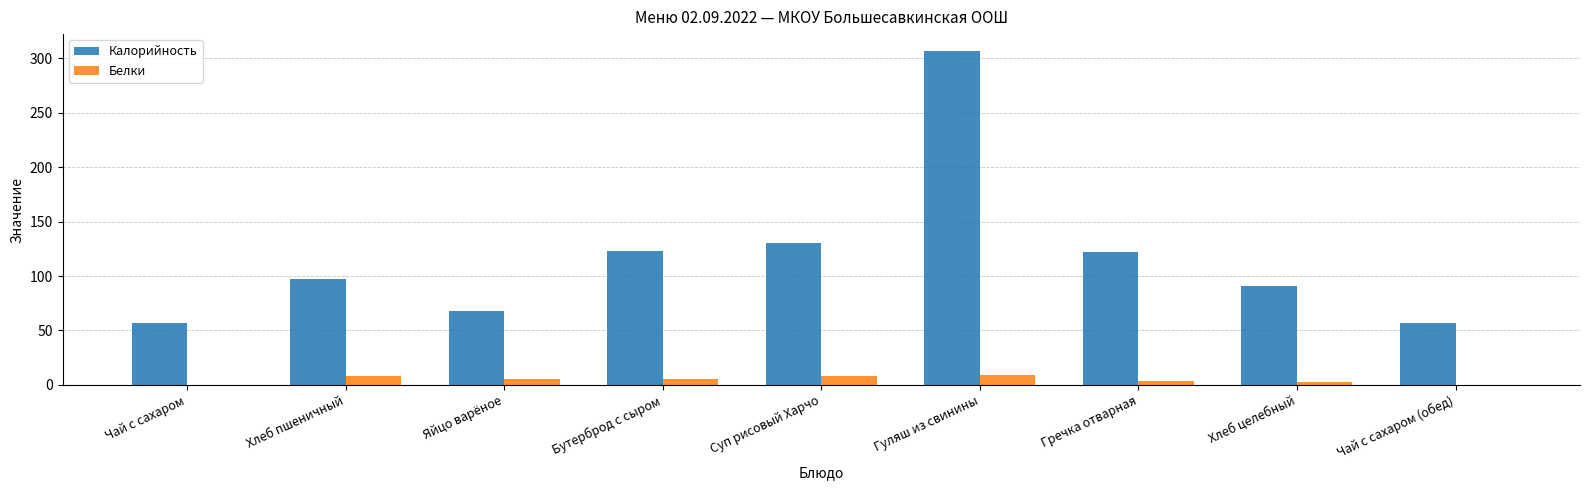

Read the Калорийность value at Яйцо варёное.

68